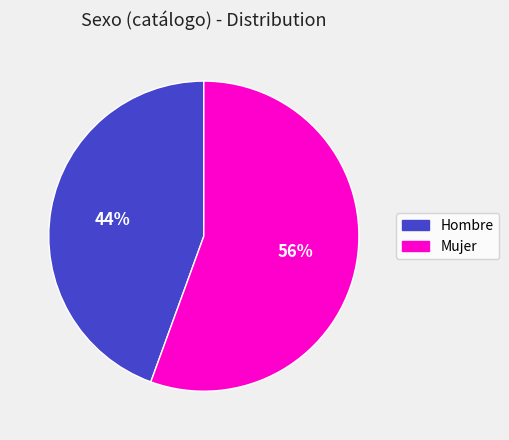

The Mujer slice represents 49% of the pie. True or false?

False